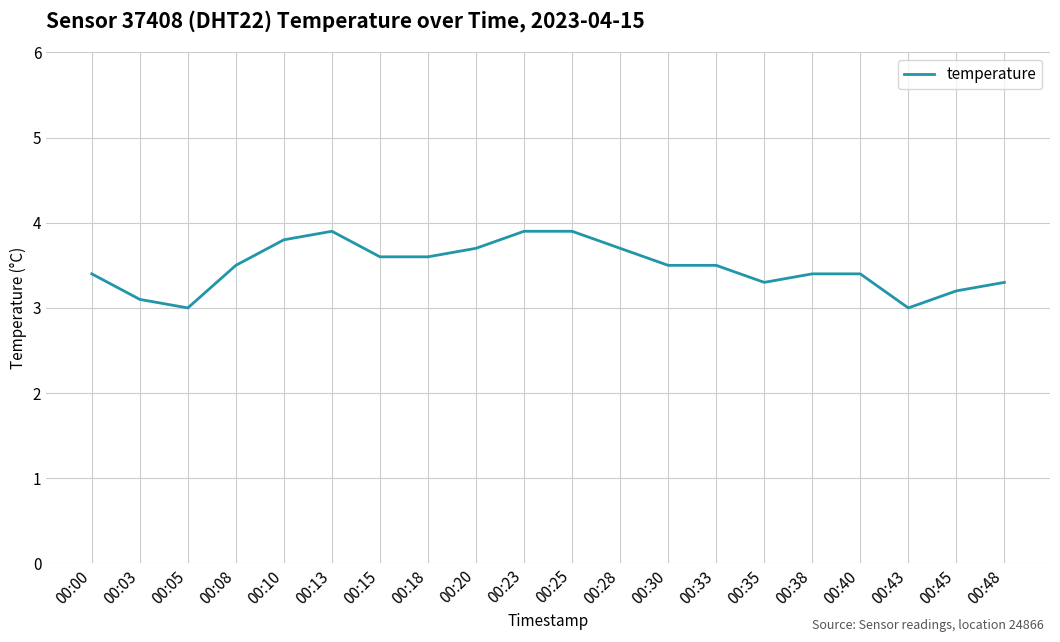

Does the chart display data point markers on the line(s)?

No